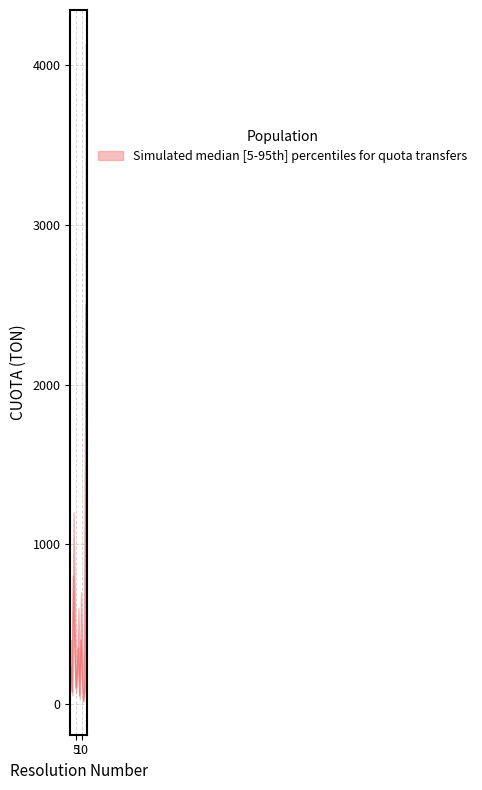

The upper series shows 650.9 at 10. True or false?

False